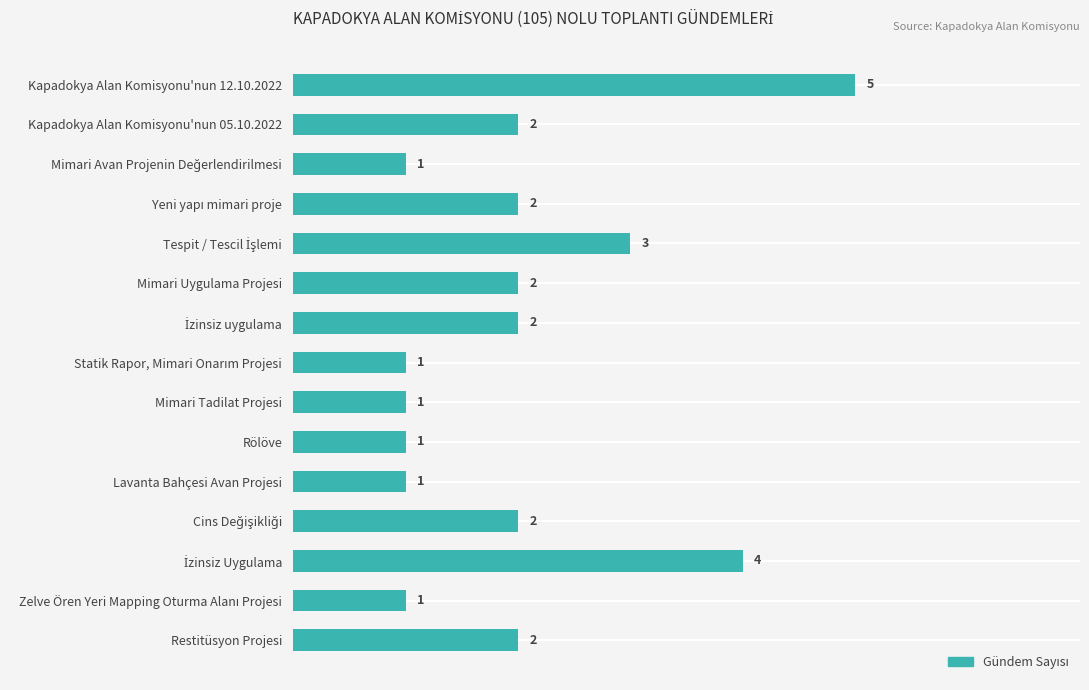

What value does the data have at Kapadokya Alan Komisyonu'nun 12.10.2022?

5